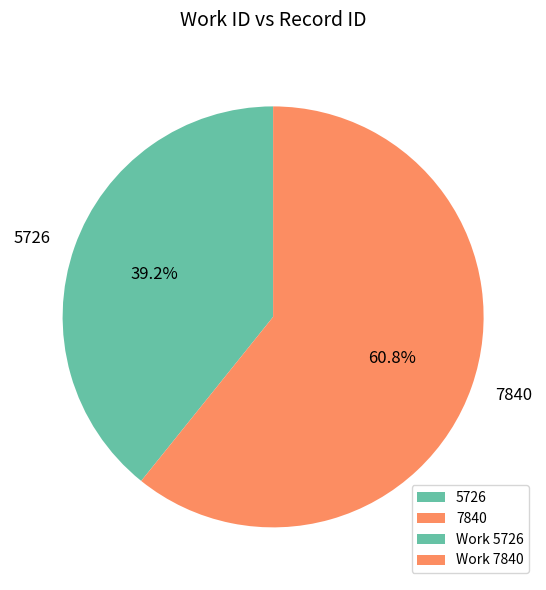

Combined, what portion of the pie is 5726 and 7840?

100.0%